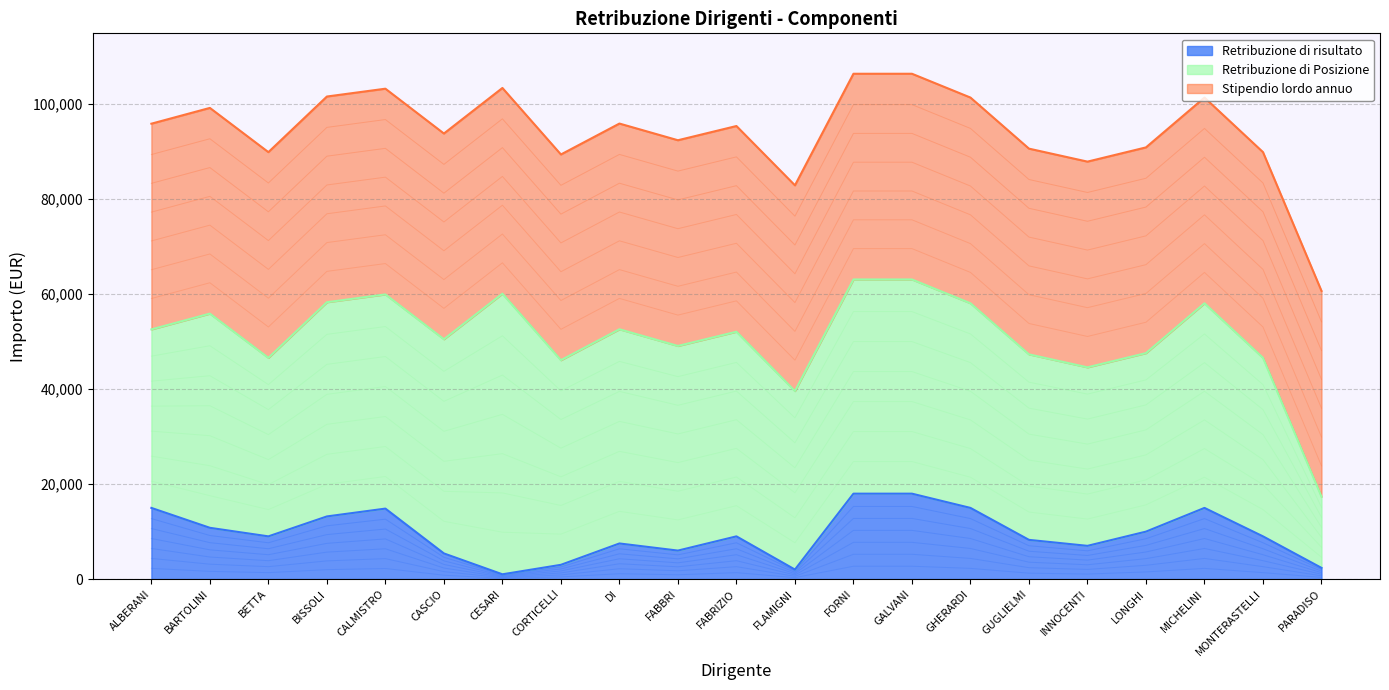

List the series in order of their peak value, highest first.

Retribuzione di Posizione, Stipendio lordo annuo, Retribuzione di risultato